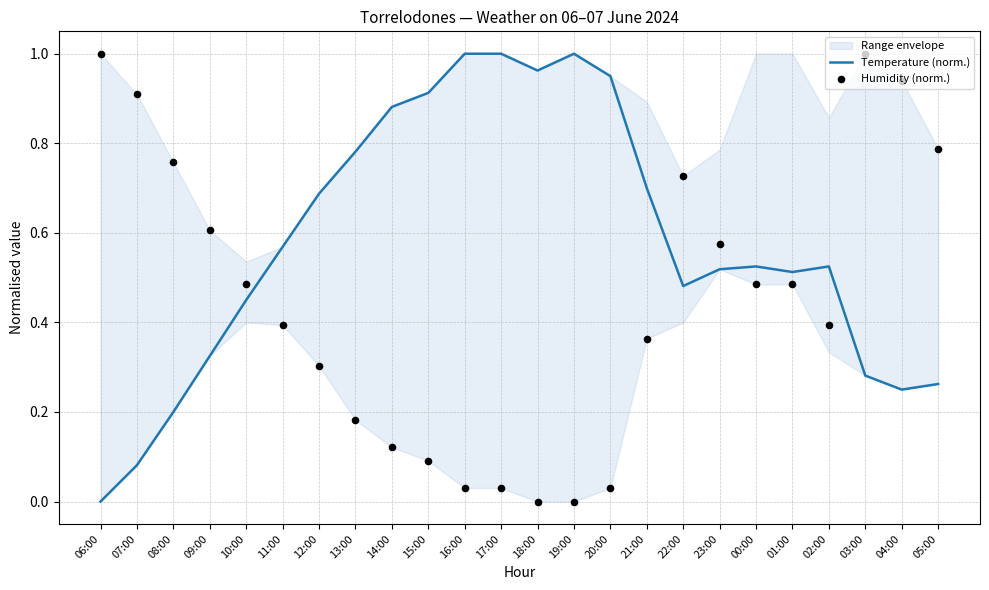

What is the total value across all series at 20:00?

1.0